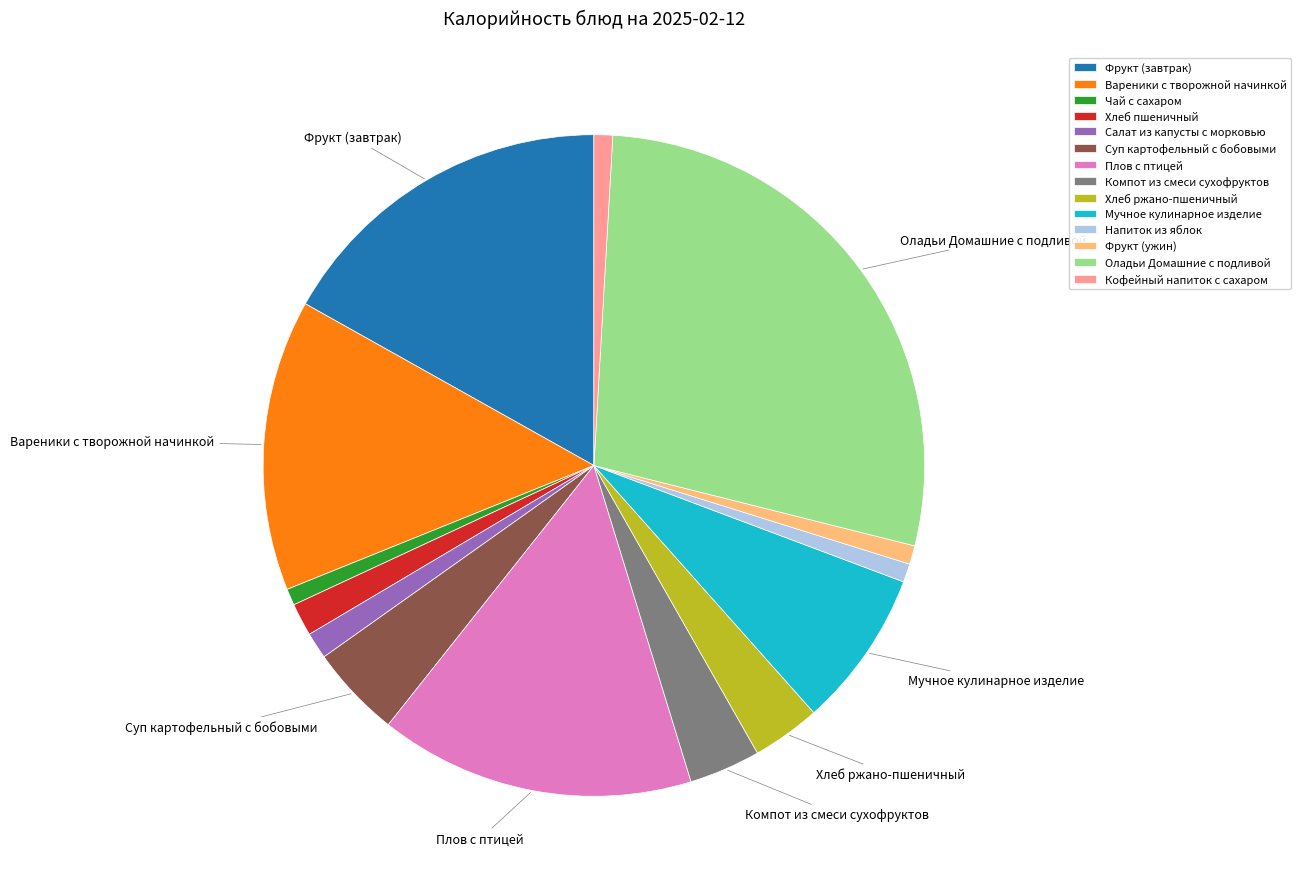

Approximately how many times larger is the value at Мучное кулинарное изделие compared to Хлеб пшеничный?

4.8